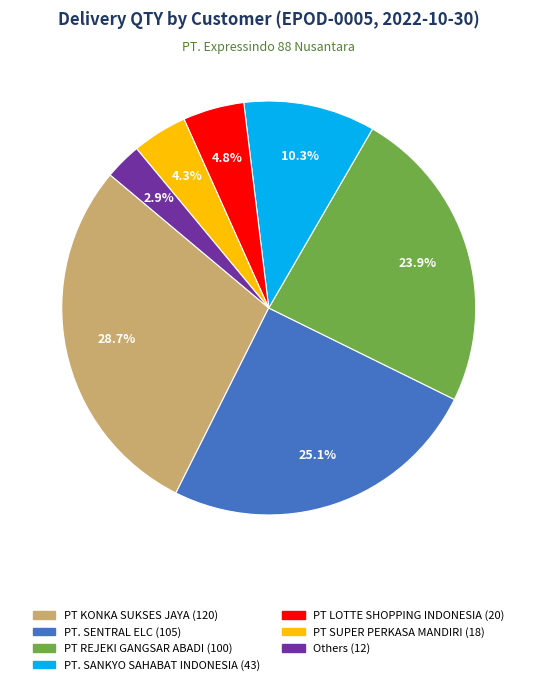

Is there a majority slice in this chart?

No